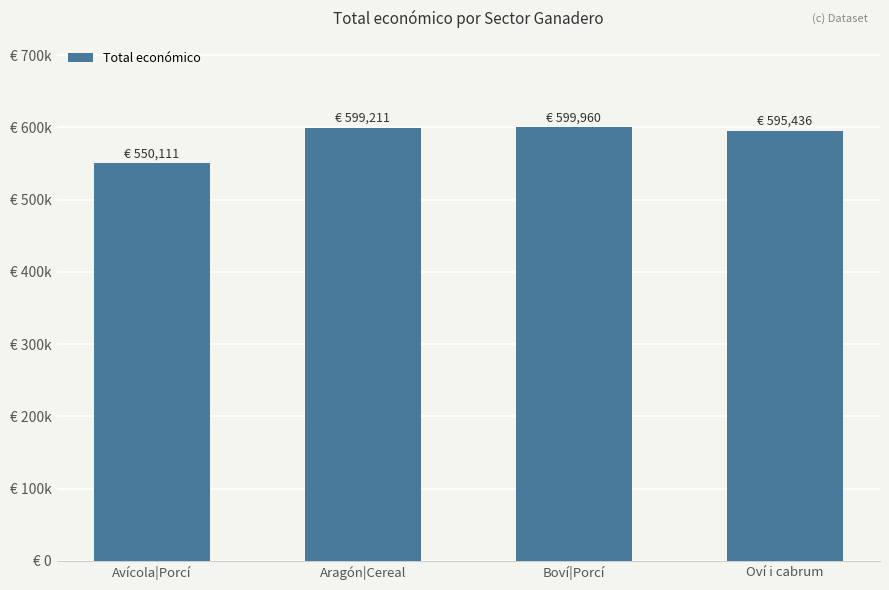

What is the maximum value shown in the chart?

599960